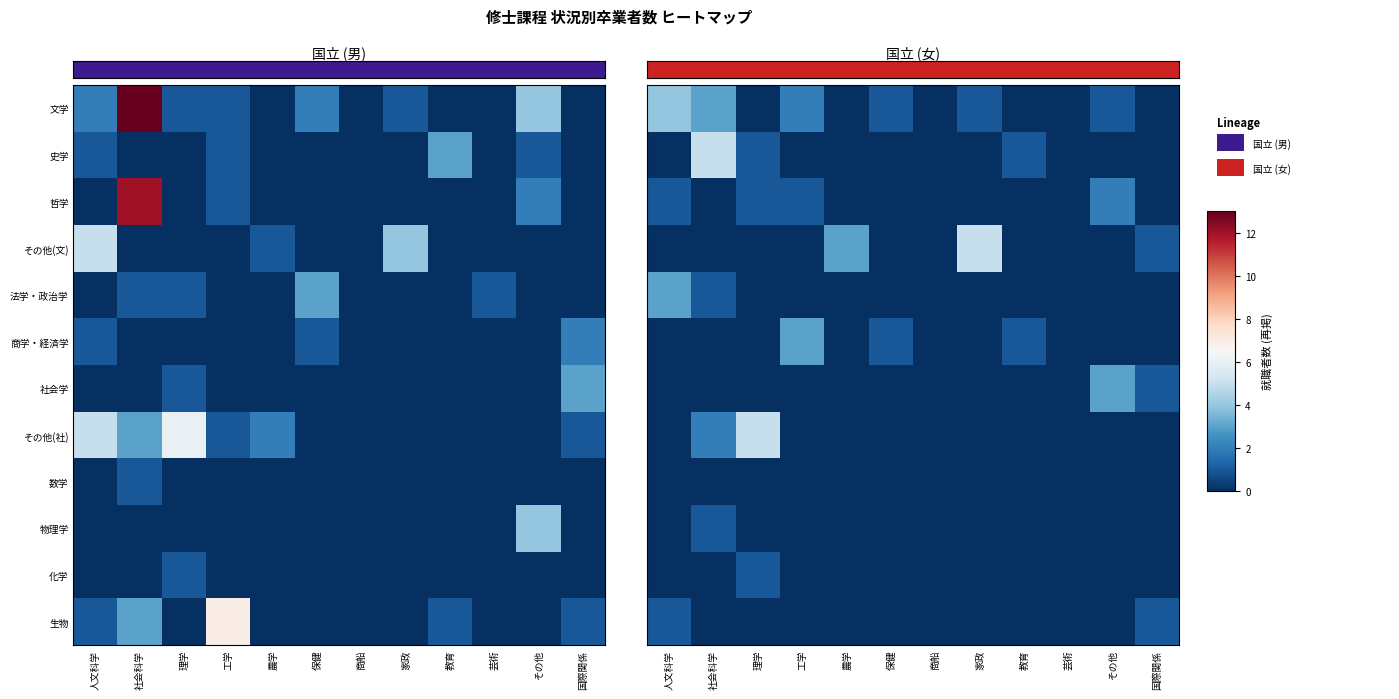

The 社会学 series shows 0 at 芸術. True or false?

True